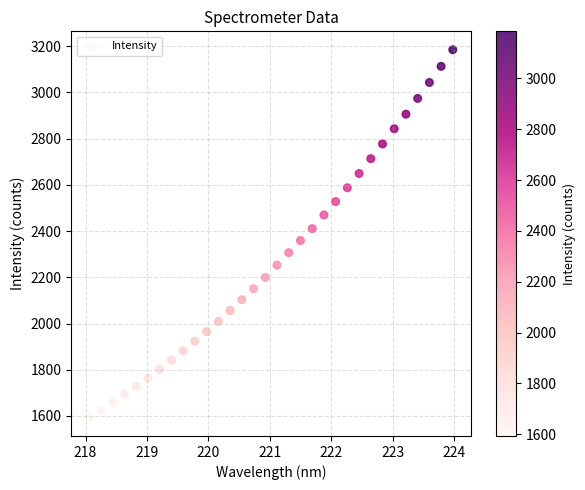

What is the range of X values (max minus min)?

5.9